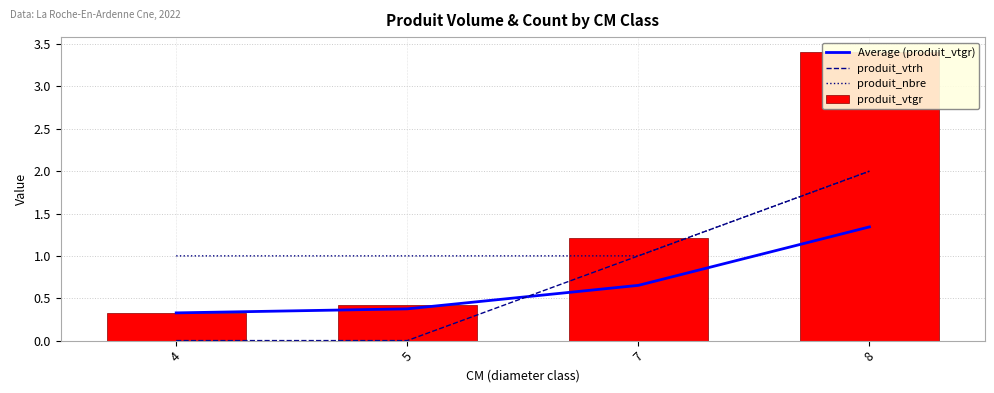

What is the highest value of the produit_vtgr series?

3.4